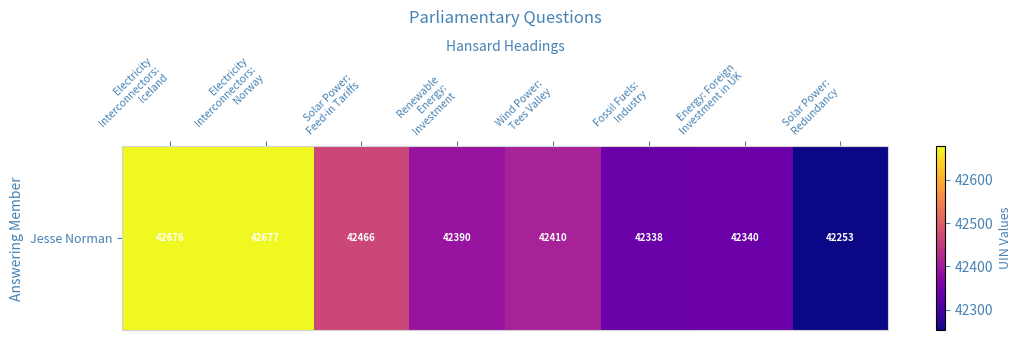

Where is the data nearest to the value 42465?

Solar Power:
Feed-in Tariffs